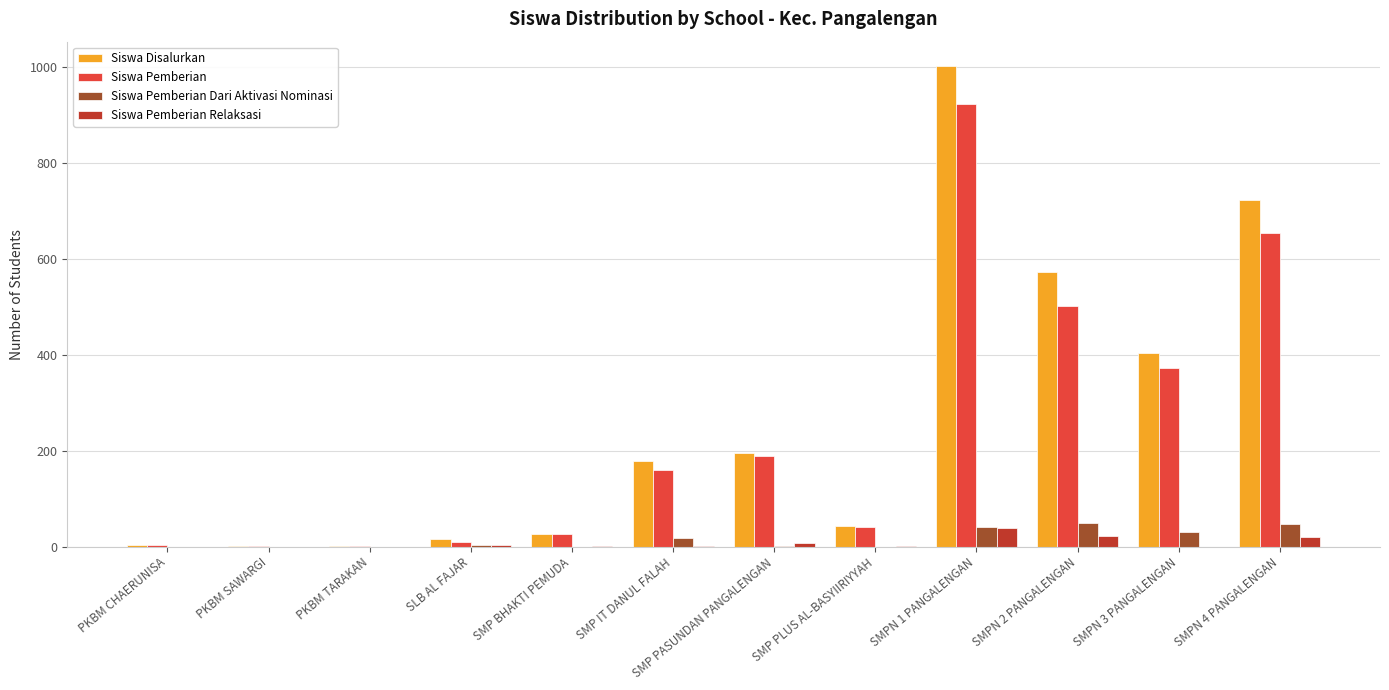

What is the sum of all Siswa Pemberian Relaksasi values?

95